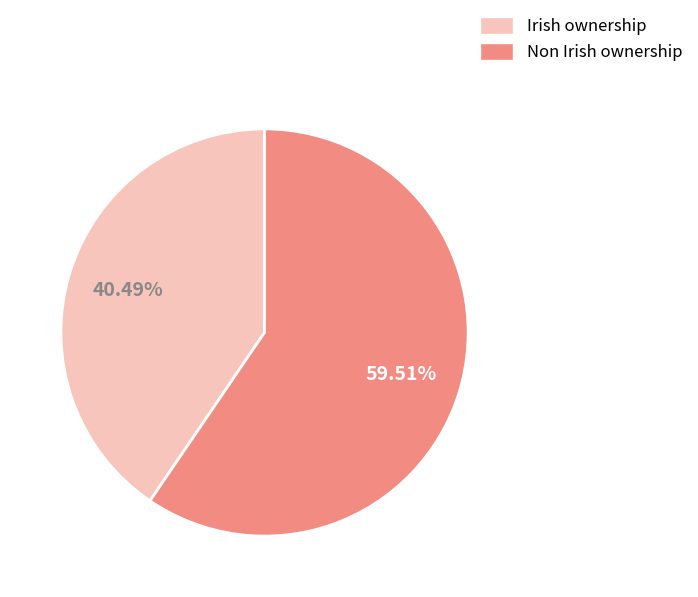

Combined, do Irish ownership and Non Irish ownership account for over 50%?

Yes